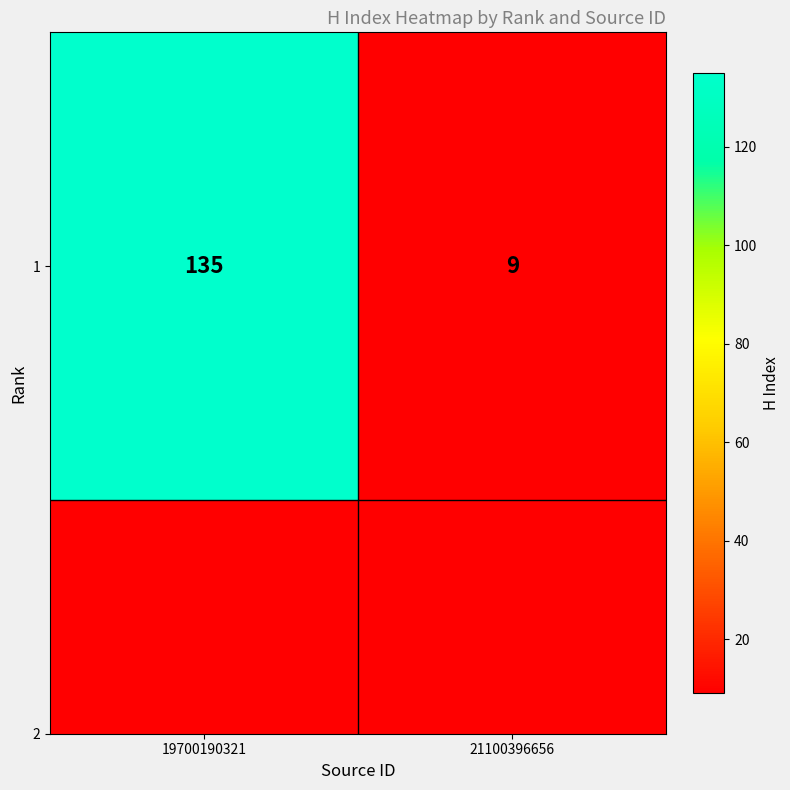

Where is the data nearest to the value 72?

19700190321